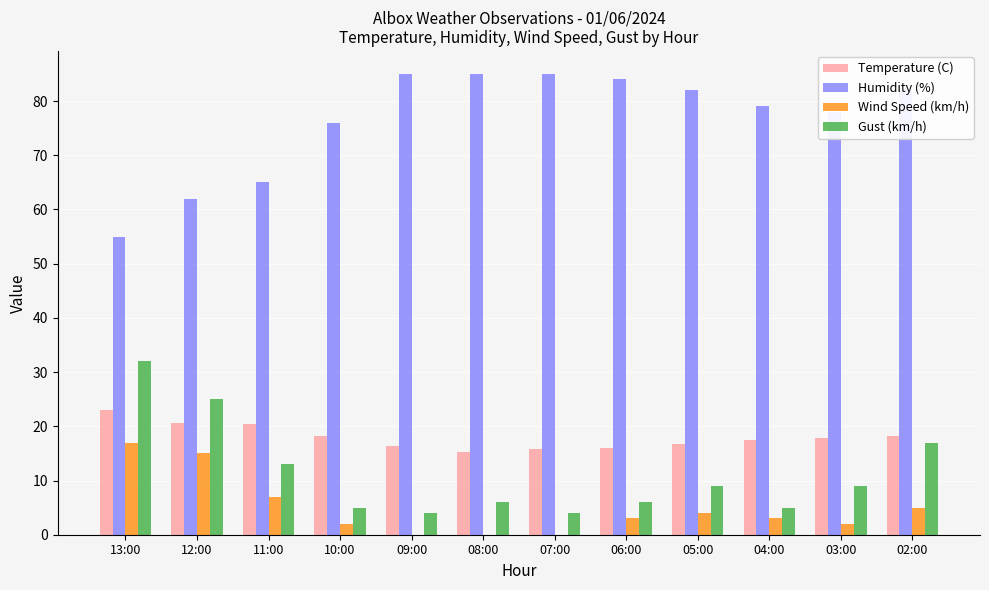

Count the number of data series in this chart.

4